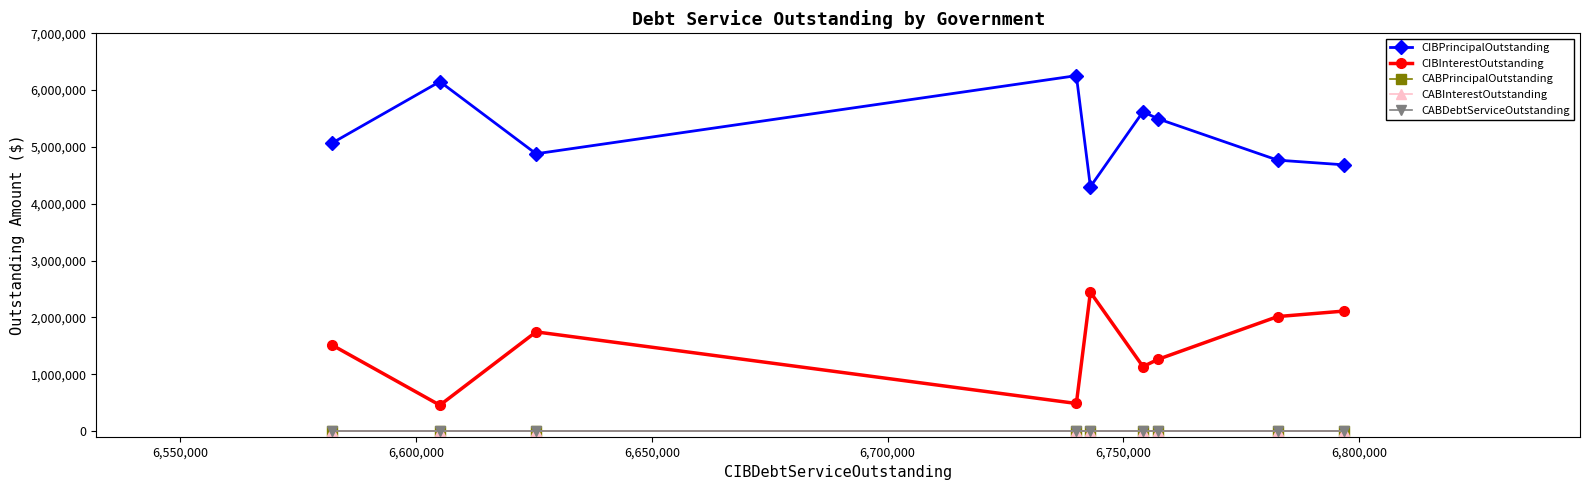

What is the lowest value of the CIBPrincipalOutstanding series?

4300000.0